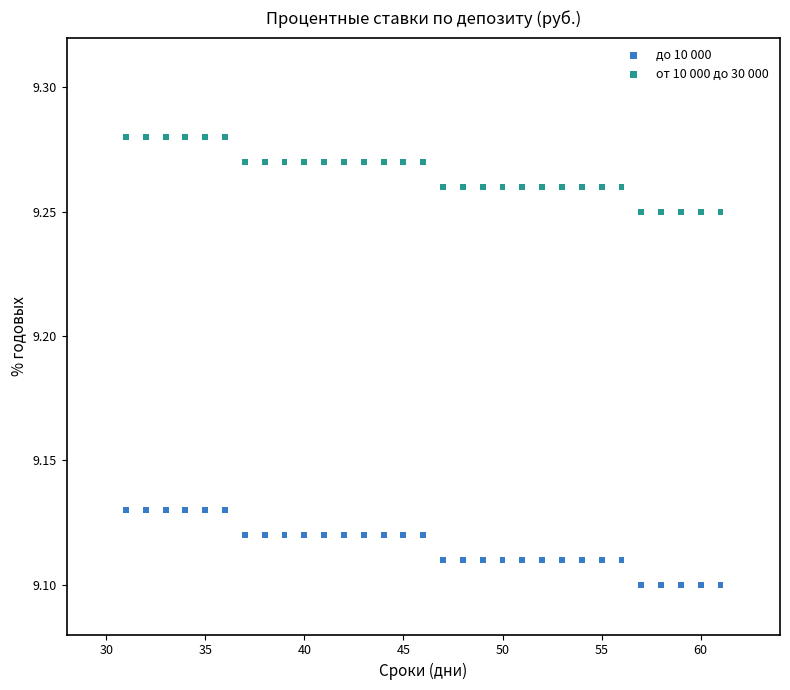

Which series contains the highest Y value?

от 10 000 до 30 000